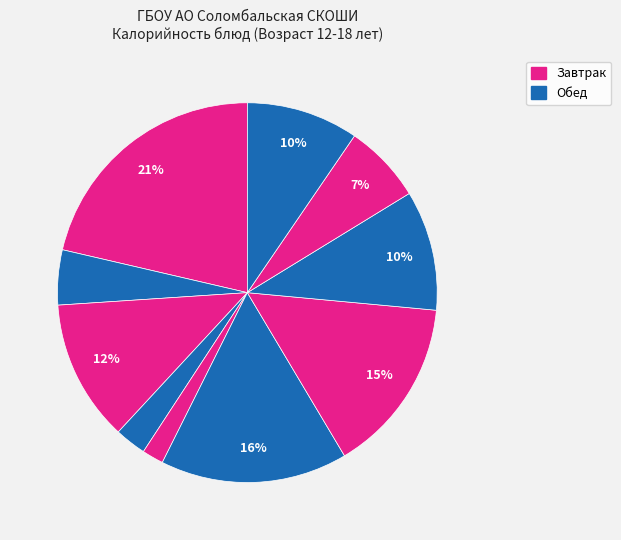

To the nearest percent, what is the average slice percentage?

10%